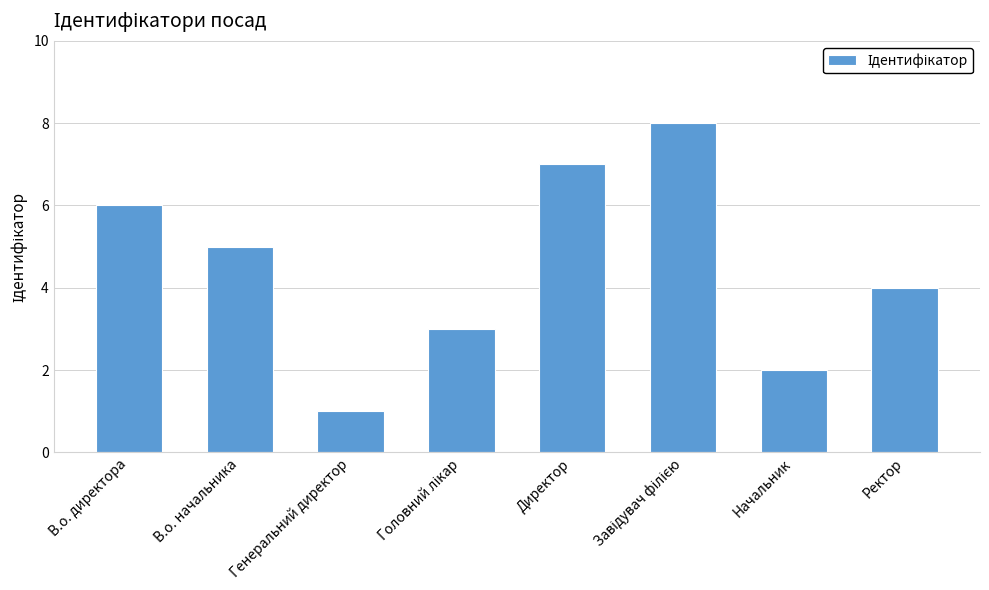

What is the label of the 1st bar from the right?

Ректор